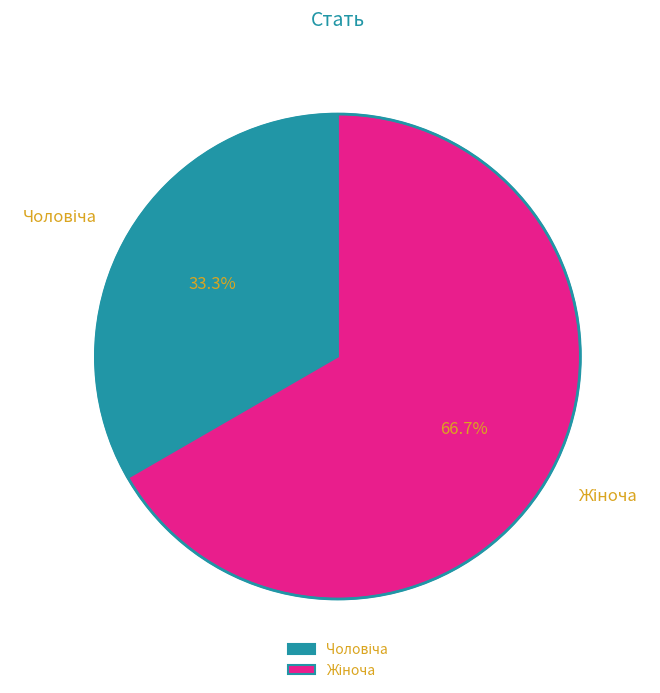

Is there a majority slice in this chart?

Yes